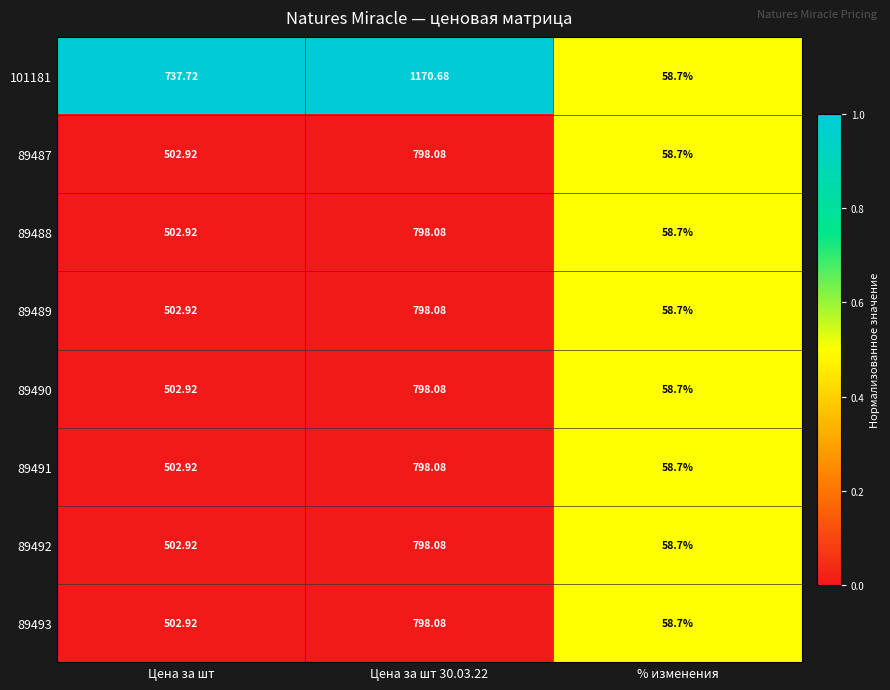

How many distinct data groups are displayed?

8